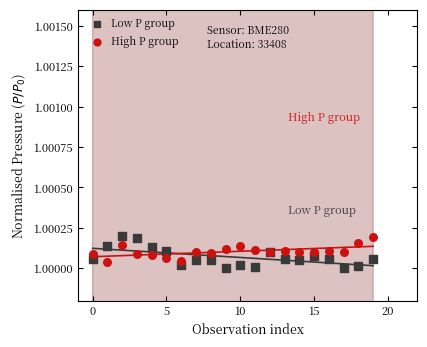

Which series contains the lowest Y value?

Low P group